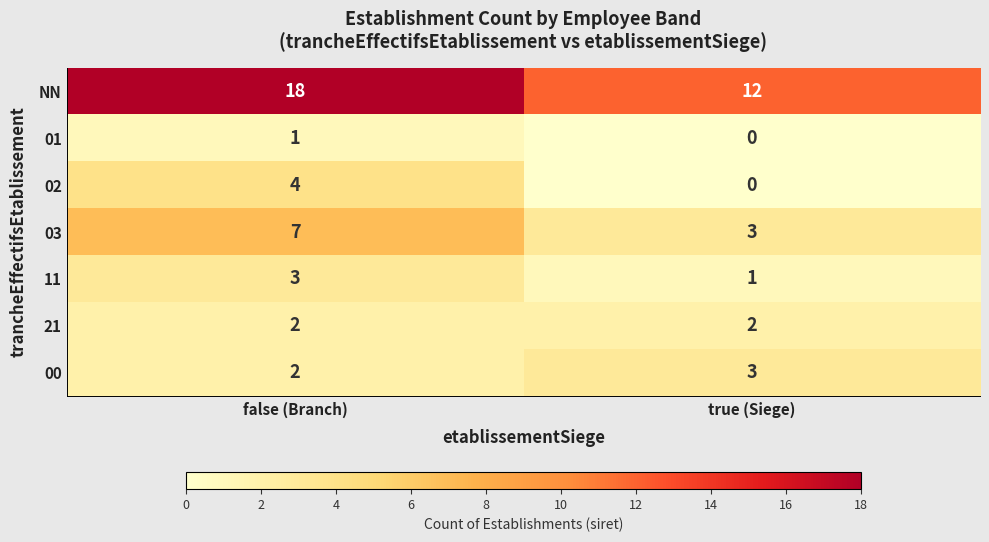

List the labels in order of NN value, smallest first.

true (Siege), false (Branch)